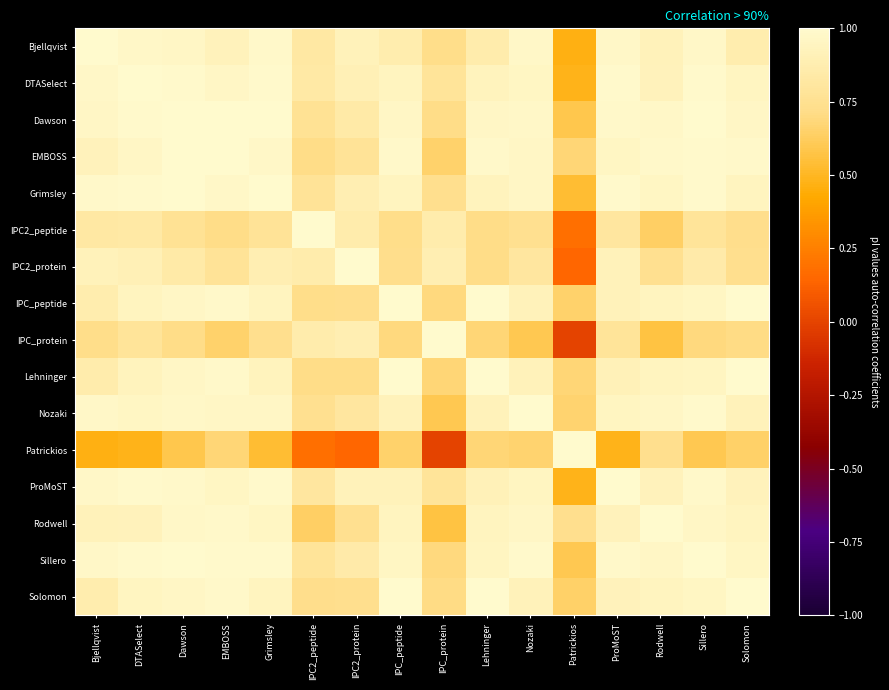

Reading left to right, extract all data points from this chart.

Bjellqvist: Bjellqvist=1.0	DTASelect=1.0	Dawson=1.0	EMBOSS=0.9	Grimsley=1.0	IPC2_peptide=0.8	IPC2_protein=0.9	IPC_peptide=0.9	IPC_protein=0.7	Lehninger=0.9	Nozaki=1.0	Patrickios=0.5	ProMoST=1.0	Rodwell=0.9	Sillero=1.0	Solomon=0.9
DTASelect: Bjellqvist=1.0	DTASelect=1.0	Dawson=1.0	EMBOSS=1.0	Grimsley=1.0	IPC2_peptide=0.8	IPC2_protein=0.9	IPC_peptide=0.9	IPC_protein=0.8	Lehninger=0.9	Nozaki=1.0	Patrickios=0.5	ProMoST=1.0	Rodwell=0.9	Sillero=1.0	Solomon=0.9
Dawson: Bjellqvist=1.0	DTASelect=1.0	Dawson=1.0	EMBOSS=1.0	Grimsley=1.0	IPC2_peptide=0.8	IPC2_protein=0.8	IPC_peptide=1.0	IPC_protein=0.7	Lehninger=1.0	Nozaki=1.0	Patrickios=0.6	ProMoST=1.0	Rodwell=1.0	Sillero=1.0	Solomon=1.0
EMBOSS: Bjellqvist=0.9	DTASelect=1.0	Dawson=1.0	EMBOSS=1.0	Grimsley=1.0	IPC2_peptide=0.7	IPC2_protein=0.8	IPC_peptide=1.0	IPC_protein=0.7	Lehninger=1.0	Nozaki=1.0	Patrickios=0.7	ProMoST=1.0	Rodwell=1.0	Sillero=1.0	Solomon=1.0
Grimsley: Bjellqvist=1.0	DTASelect=1.0	Dawson=1.0	EMBOSS=1.0	Grimsley=1.0	IPC2_peptide=0.8	IPC2_protein=0.9	IPC_peptide=0.9	IPC_protein=0.7	Lehninger=0.9	Nozaki=1.0	Patrickios=0.5	ProMoST=1.0	Rodwell=1.0	Sillero=1.0	Solomon=0.9
IPC2_peptide: Bjellqvist=0.8	DTASelect=0.8	Dawson=0.8	EMBOSS=0.7	Grimsley=0.8	IPC2_peptide=1.0	IPC2_protein=0.9	IPC_peptide=0.7	IPC_protein=0.9	Lehninger=0.7	Nozaki=0.7	Patrickios=0.2	ProMoST=0.8	Rodwell=0.6	Sillero=0.8	Solomon=0.7
IPC2_protein: Bjellqvist=0.9	DTASelect=0.9	Dawson=0.8	EMBOSS=0.8	Grimsley=0.9	IPC2_peptide=0.9	IPC2_protein=1.0	IPC_peptide=0.7	IPC_protein=0.9	Lehninger=0.7	Nozaki=0.8	Patrickios=0.1	ProMoST=0.9	Rodwell=0.7	Sillero=0.8	Solomon=0.7
IPC_peptide: Bjellqvist=0.9	DTASelect=0.9	Dawson=1.0	EMBOSS=1.0	Grimsley=0.9	IPC2_peptide=0.7	IPC2_protein=0.7	IPC_peptide=1.0	IPC_protein=0.7	Lehninger=1.0	Nozaki=0.9	Patrickios=0.7	ProMoST=0.9	Rodwell=0.9	Sillero=1.0	Solomon=1.0
IPC_protein: Bjellqvist=0.7	DTASelect=0.8	Dawson=0.7	EMBOSS=0.7	Grimsley=0.7	IPC2_peptide=0.9	IPC2_protein=0.9	IPC_peptide=0.7	IPC_protein=1.0	Lehninger=0.7	Nozaki=0.6	Patrickios=-0.0	ProMoST=0.8	Rodwell=0.6	Sillero=0.7	Solomon=0.7
Lehninger: Bjellqvist=0.9	DTASelect=0.9	Dawson=1.0	EMBOSS=1.0	Grimsley=0.9	IPC2_peptide=0.7	IPC2_protein=0.7	IPC_peptide=1.0	IPC_protein=0.7	Lehninger=1.0	Nozaki=0.9	Patrickios=0.7	ProMoST=0.9	Rodwell=0.9	Sillero=1.0	Solomon=1.0
Nozaki: Bjellqvist=1.0	DTASelect=1.0	Dawson=1.0	EMBOSS=1.0	Grimsley=1.0	IPC2_peptide=0.7	IPC2_protein=0.8	IPC_peptide=0.9	IPC_protein=0.6	Lehninger=0.9	Nozaki=1.0	Patrickios=0.7	ProMoST=0.9	Rodwell=1.0	Sillero=1.0	Solomon=0.9
Patrickios: Bjellqvist=0.5	DTASelect=0.5	Dawson=0.6	EMBOSS=0.7	Grimsley=0.5	IPC2_peptide=0.2	IPC2_protein=0.1	IPC_peptide=0.7	IPC_protein=-0.0	Lehninger=0.7	Nozaki=0.7	Patrickios=1.0	ProMoST=0.5	Rodwell=0.7	Sillero=0.6	Solomon=0.6
ProMoST: Bjellqvist=1.0	DTASelect=1.0	Dawson=1.0	EMBOSS=1.0	Grimsley=1.0	IPC2_peptide=0.8	IPC2_protein=0.9	IPC_peptide=0.9	IPC_protein=0.8	Lehninger=0.9	Nozaki=0.9	Patrickios=0.5	ProMoST=1.0	Rodwell=0.9	Sillero=1.0	Solomon=0.9
Rodwell: Bjellqvist=0.9	DTASelect=0.9	Dawson=1.0	EMBOSS=1.0	Grimsley=1.0	IPC2_peptide=0.6	IPC2_protein=0.7	IPC_peptide=0.9	IPC_protein=0.6	Lehninger=0.9	Nozaki=1.0	Patrickios=0.7	ProMoST=0.9	Rodwell=1.0	Sillero=1.0	Solomon=0.9
Sillero: Bjellqvist=1.0	DTASelect=1.0	Dawson=1.0	EMBOSS=1.0	Grimsley=1.0	IPC2_peptide=0.8	IPC2_protein=0.8	IPC_peptide=1.0	IPC_protein=0.7	Lehninger=1.0	Nozaki=1.0	Patrickios=0.6	ProMoST=1.0	Rodwell=1.0	Sillero=1.0	Solomon=1.0
Solomon: Bjellqvist=0.9	DTASelect=0.9	Dawson=1.0	EMBOSS=1.0	Grimsley=0.9	IPC2_peptide=0.7	IPC2_protein=0.7	IPC_peptide=1.0	IPC_protein=0.7	Lehninger=1.0	Nozaki=0.9	Patrickios=0.6	ProMoST=0.9	Rodwell=0.9	Sillero=1.0	Solomon=1.0